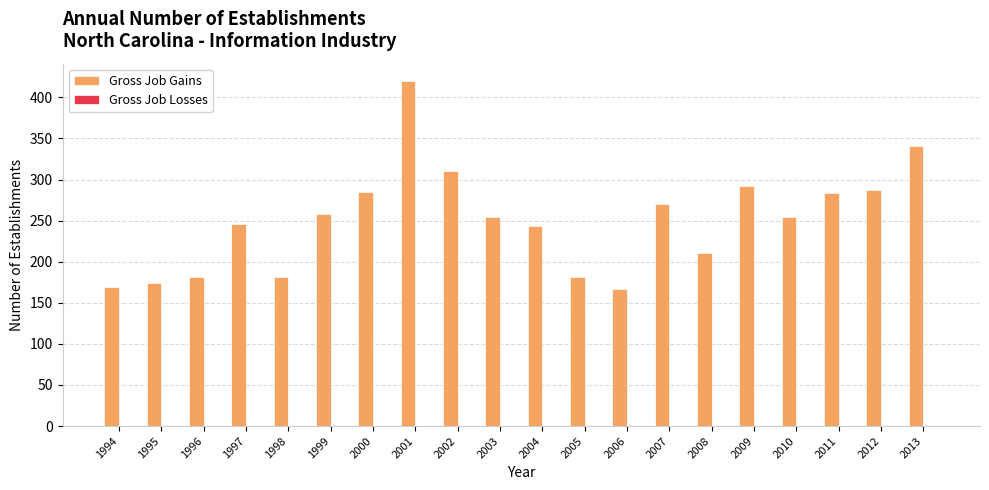

What is the value of the 6th bar from the left?

258